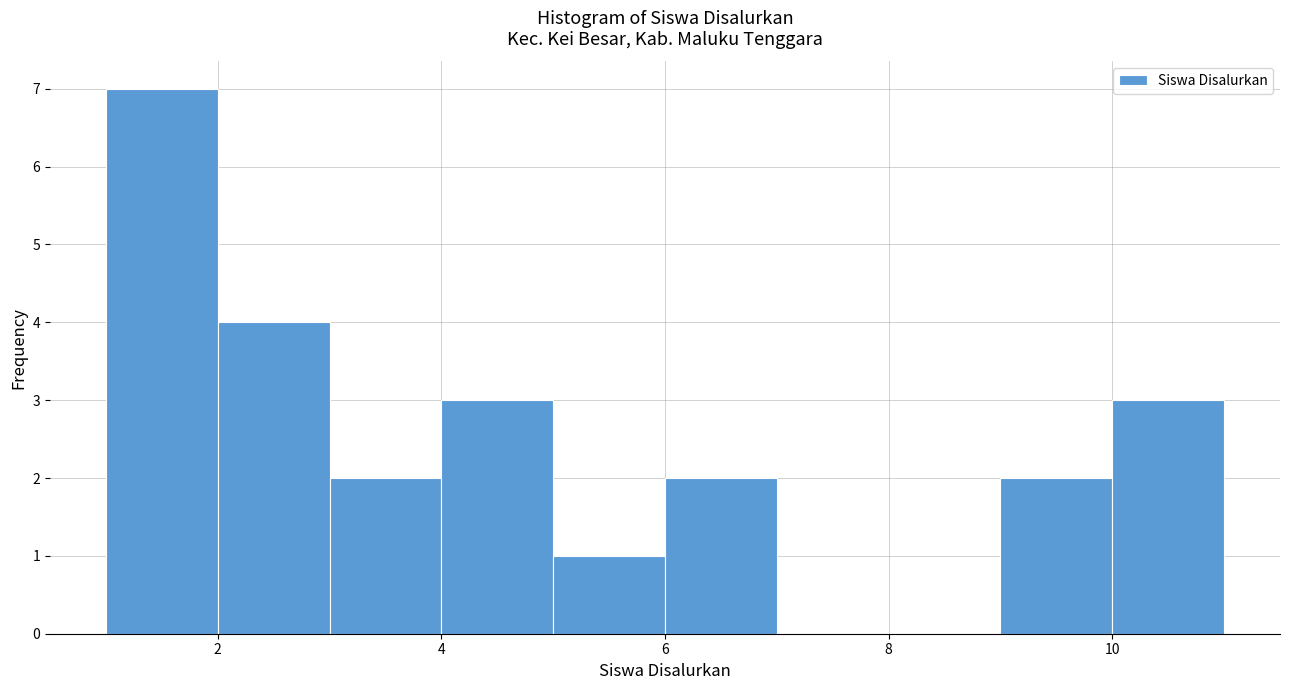

Reading left to right, transcribe this chart: for each bar, give the range it covers on the x-axis and its height. The values are not printed on the chart, so give them approximately, as read against the axis.

1 to 2: 7
2 to 3: 4
3 to 4: 2
4 to 5: 3
5 to 6: 1
6 to 7: 2
7 to 8: 0
8 to 9: 0
9 to 10: 2
10 to 11: 3